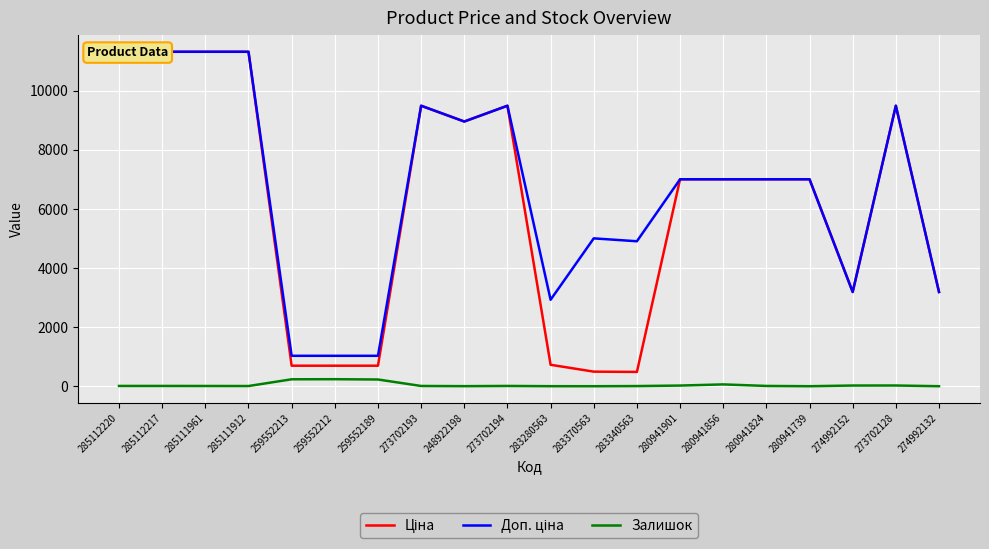

True or false: Ціна has more than 0 points higher than both neighbors.

True